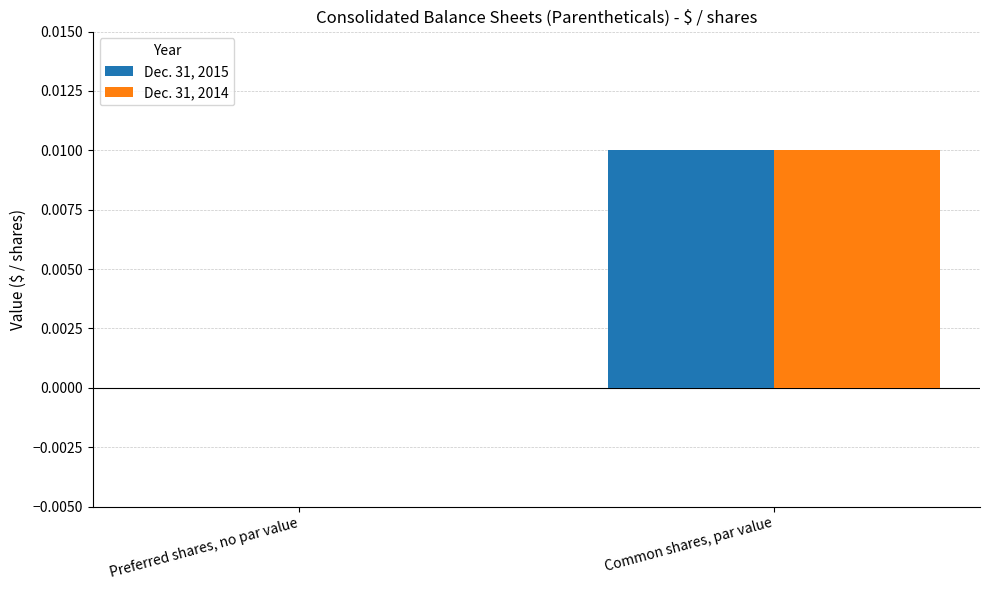

Is the value of Dec. 31, 2015 at Preferred shares, no par value greater than the value of Dec. 31, 2014 at Common shares, par value?

No